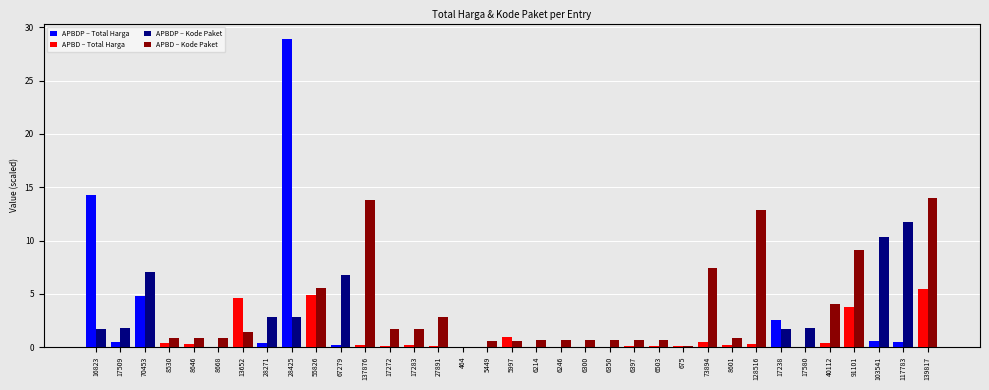

Does the chart contain stacked bars?

No